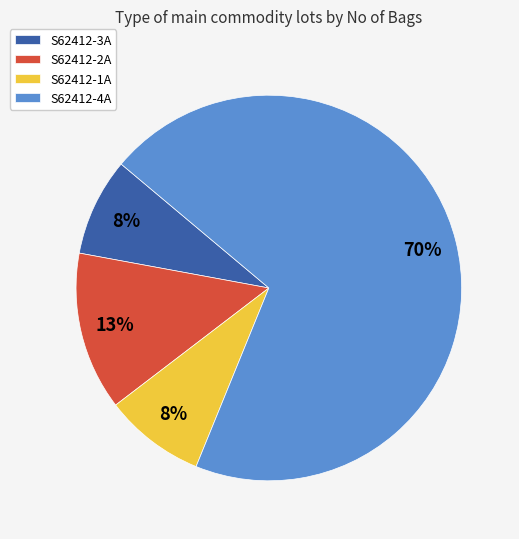

Is the sum of S62412-1A and S62412-3A greater than half?

No